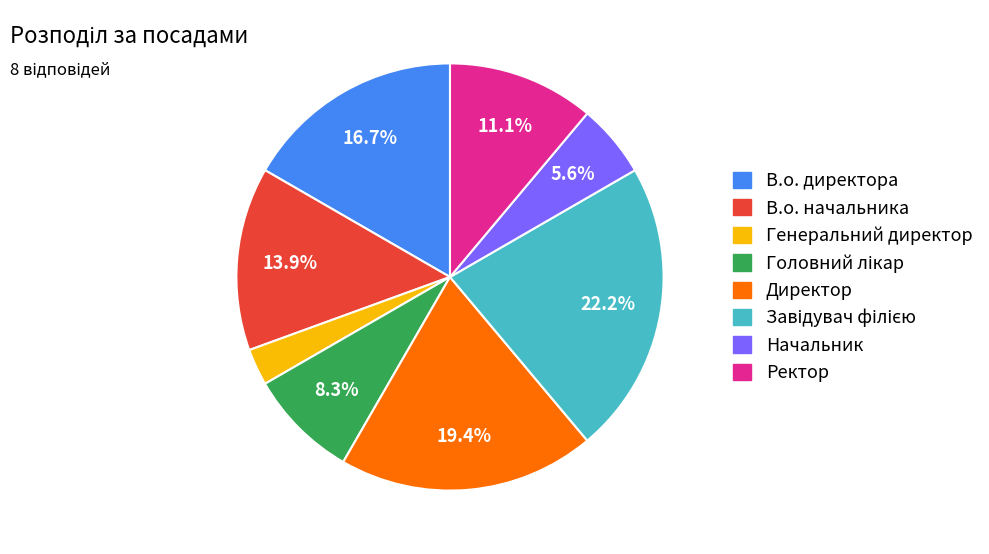

Is Ректор the majority of the pie?

No